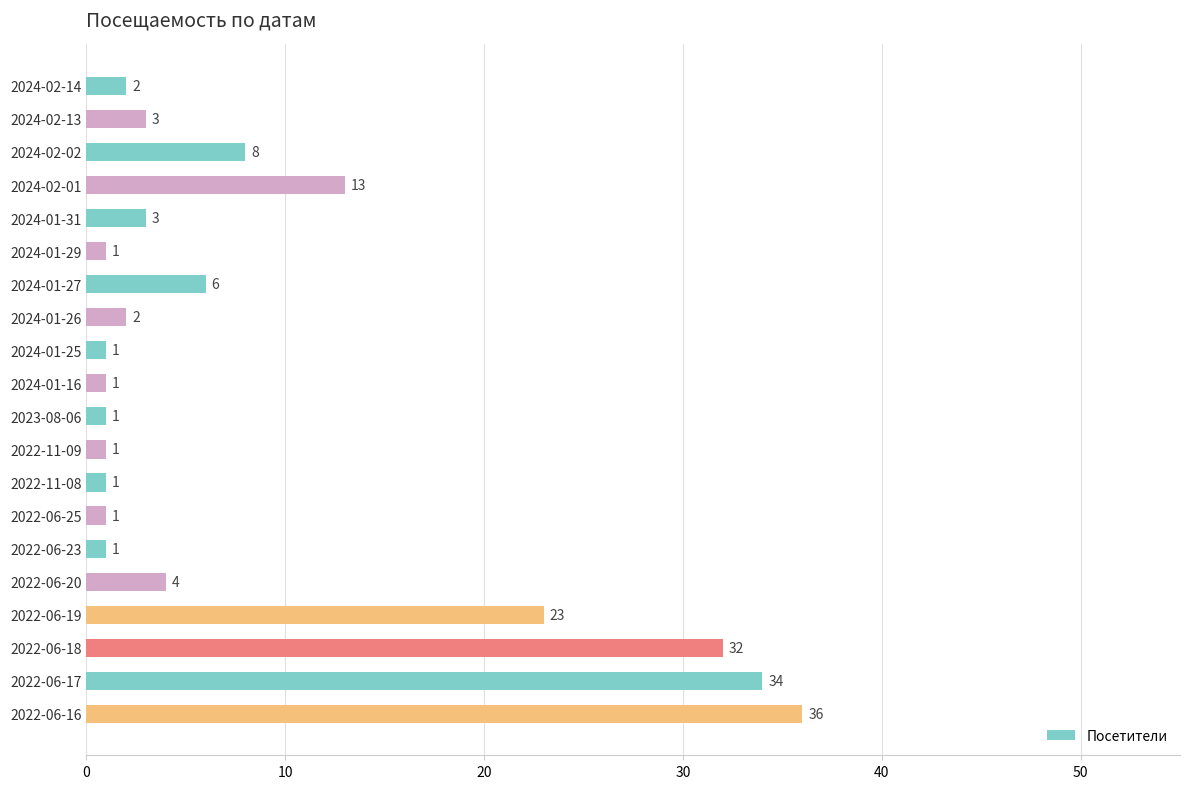

What is the value of the 17th bar from the top?

23